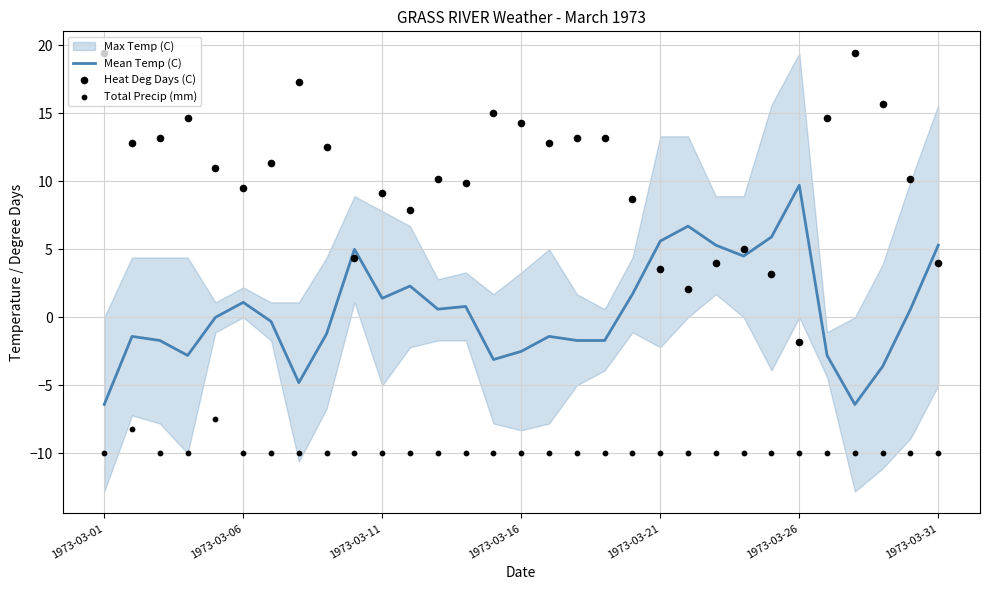

Which series reaches the maximum Y coordinate?

Heat Deg Days (C)